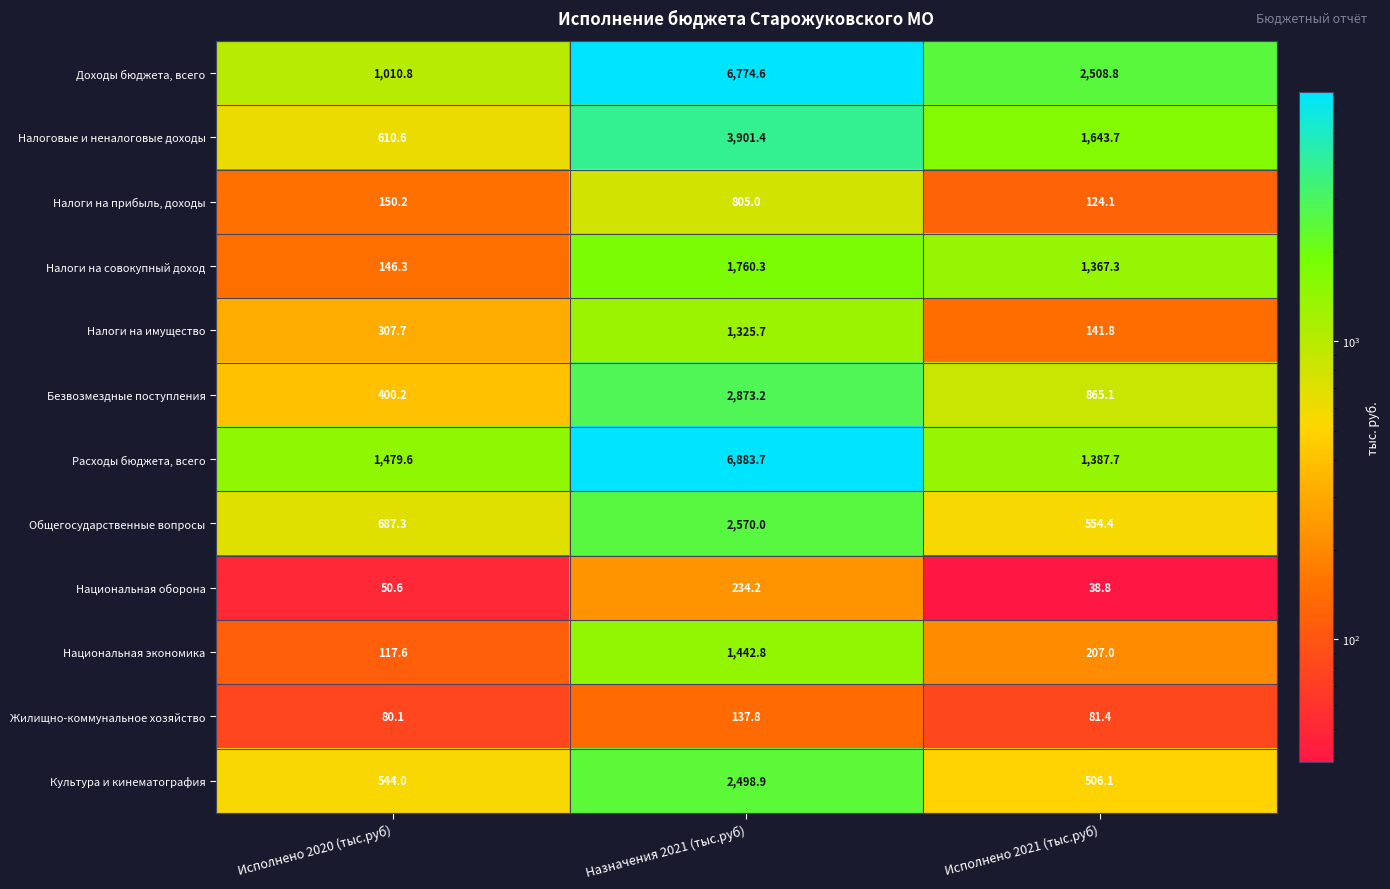

What is the spread (max minus min) of values at Исполнено 2021 (тыс.руб)?

2470.0